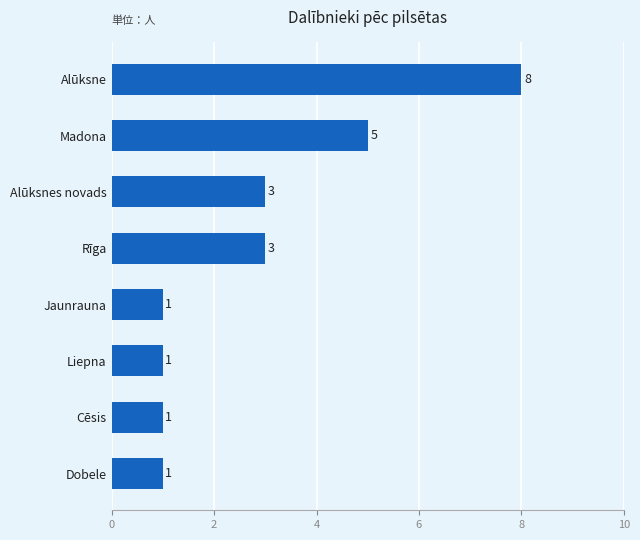

Count the values in the range 1 to 5.

7